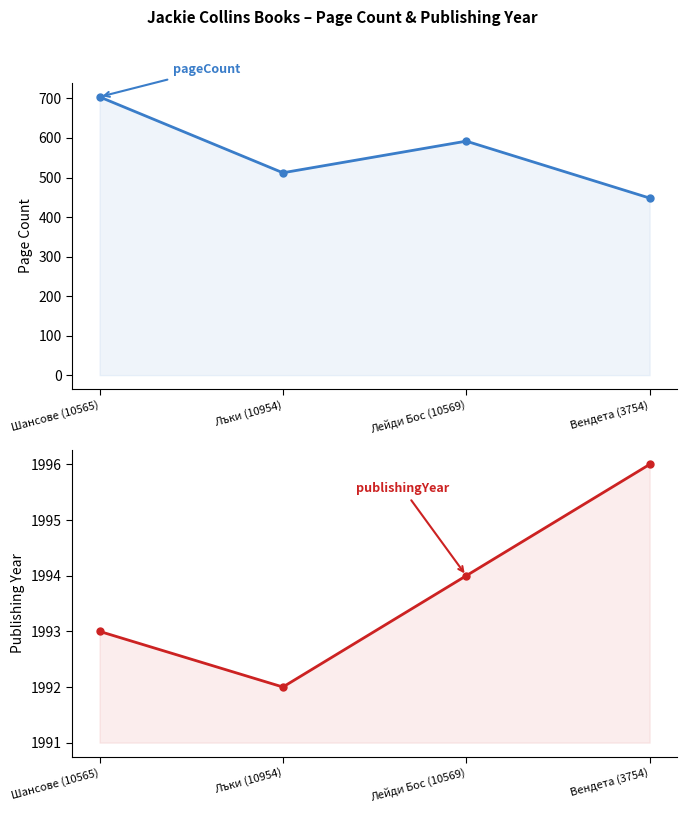

Where is the first local minimum for pageCount?

Лъки (10954)